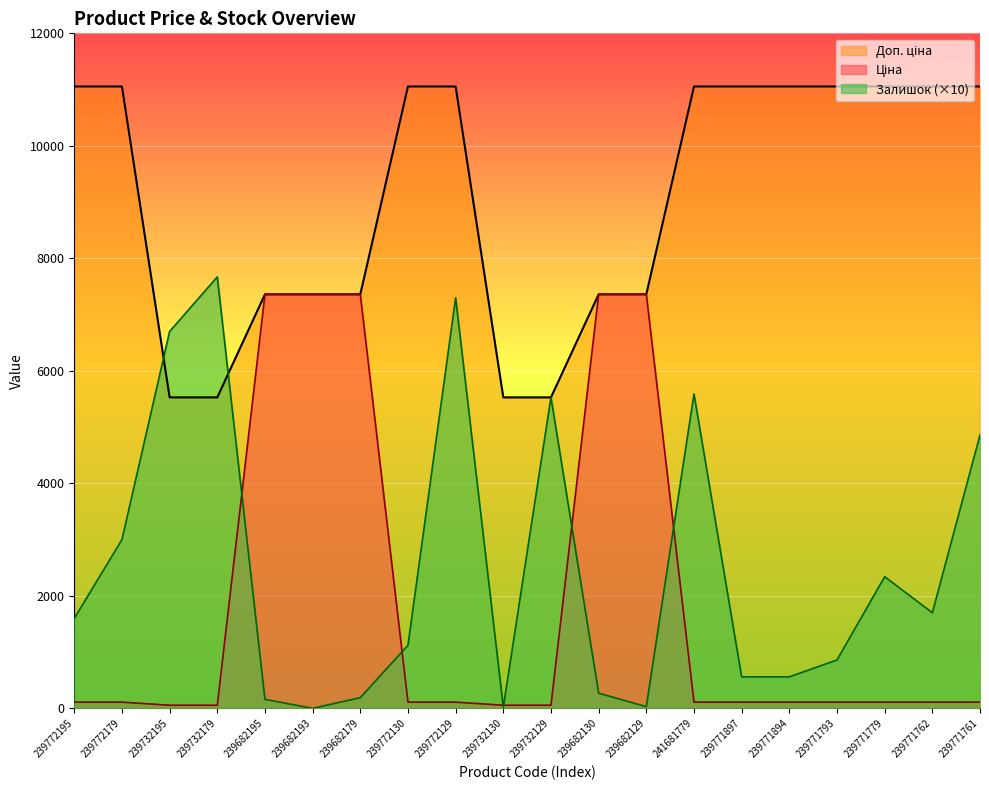

Between which two adjacent categories do Залишок and Ціна first intersect?

239732179 and 239682195